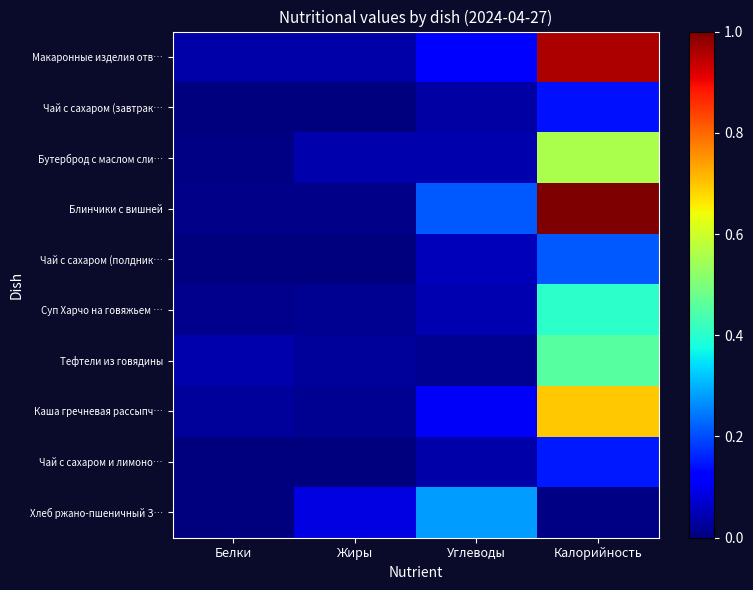

Rank the series by their maximum value, from highest to lowest.

Блинчики с вишней, Макаронные изделия отв…, Каша гречневая рассыпч…, Бутерброд с маслом сли…, Тефтели из говядины, Суп Харчо на говяжьем …, Хлеб ржано-пшеничный З…, Чай с сахаром (полдник…, Чай с сахаром и лимоно…, Чай с сахаром (завтрак…